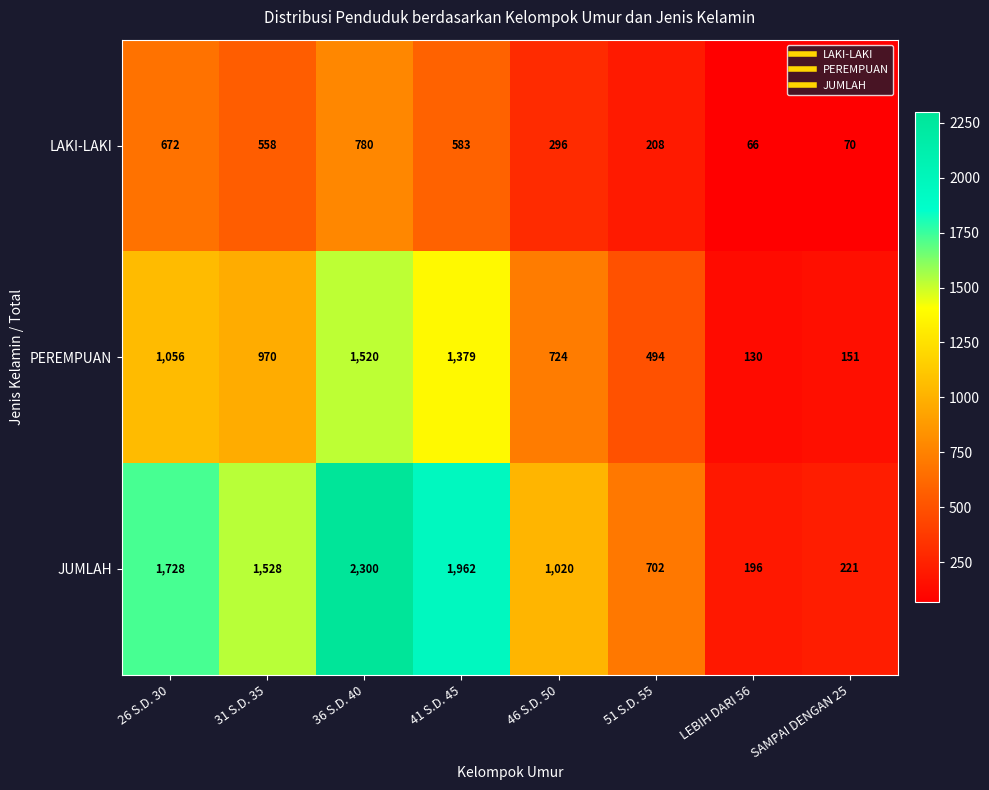

At which label is PEREMPUAN closest to 825?

46 S.D. 50